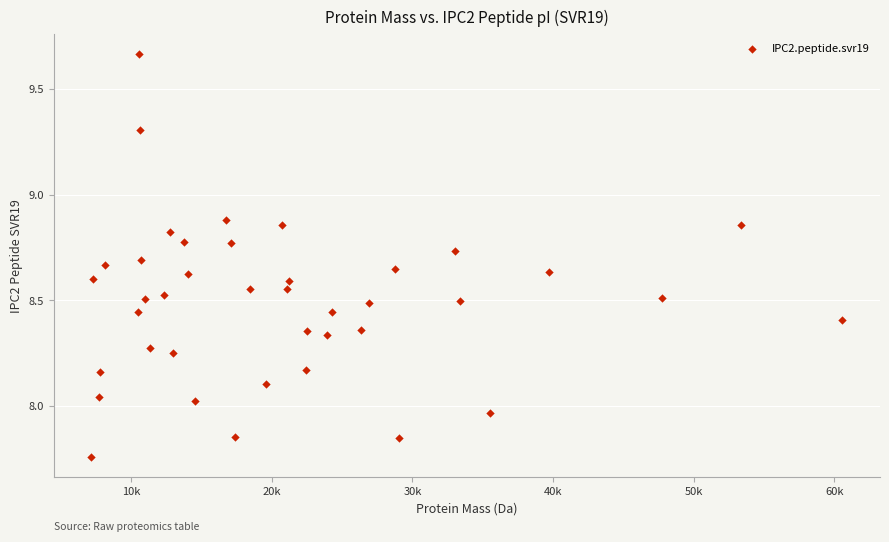

What is the range of Y values (max minus min)?

1.9